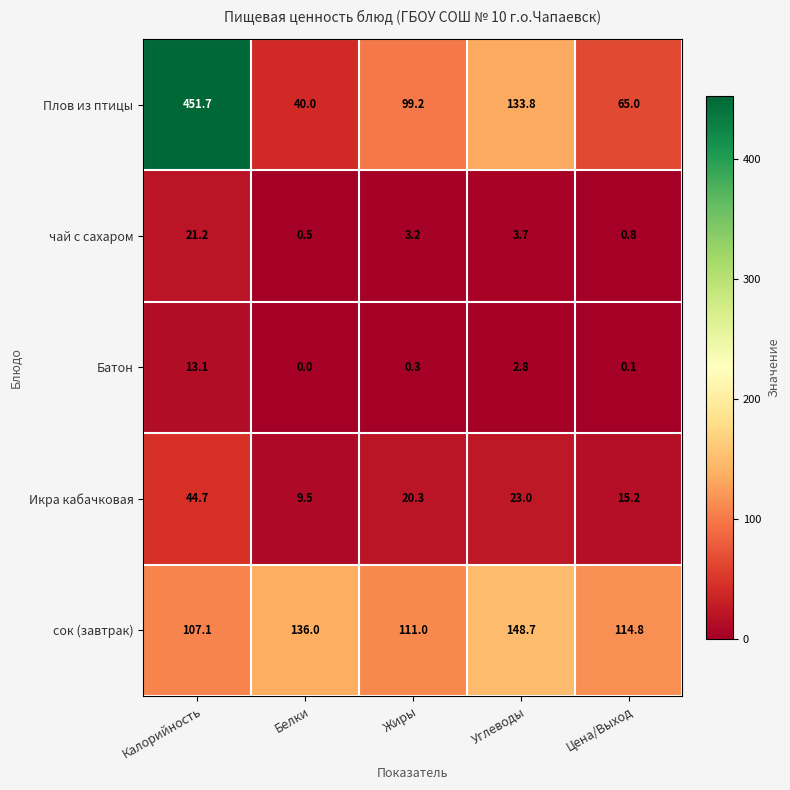

How many data points does each series have?

5